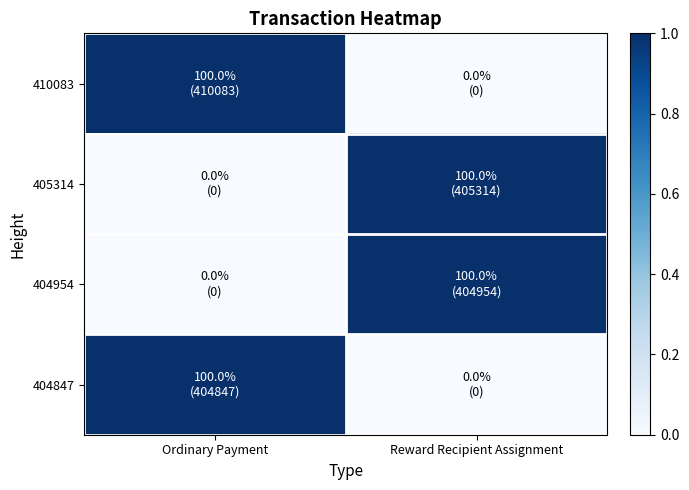

What is the difference between the highest and lowest values at Reward Recipient Assignment?

1